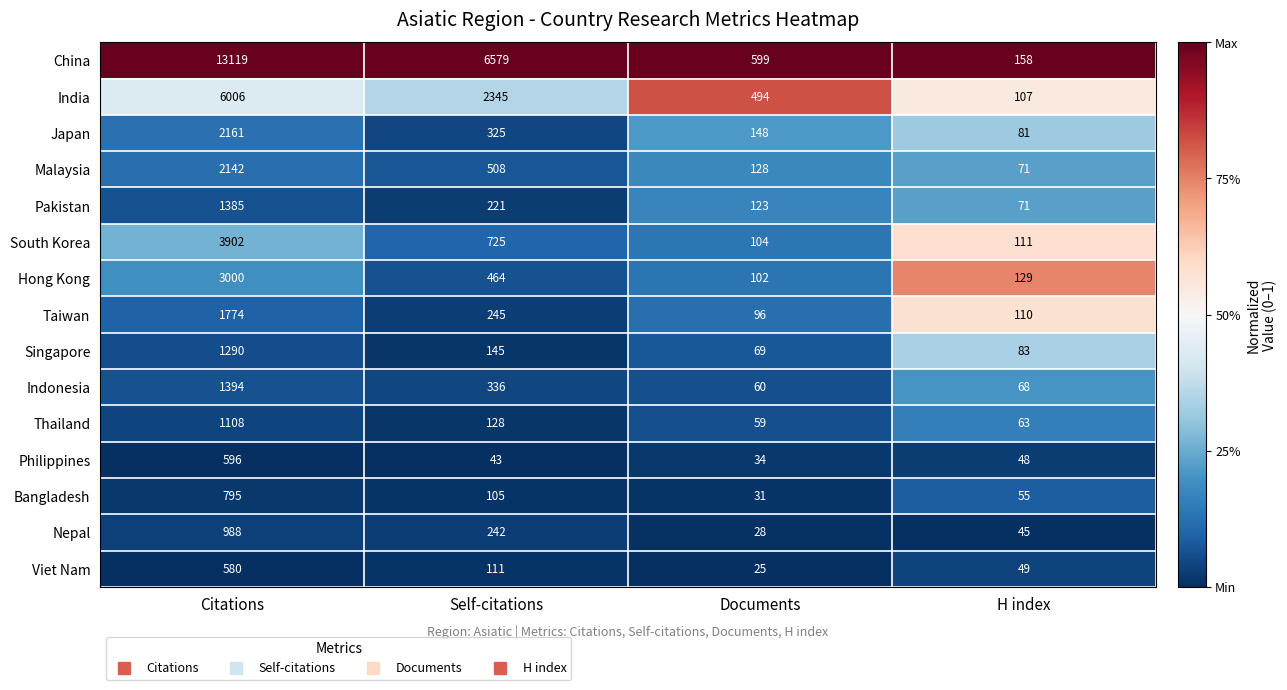

What is the difference between the Bangladesh values at H index and Self-citations?

50